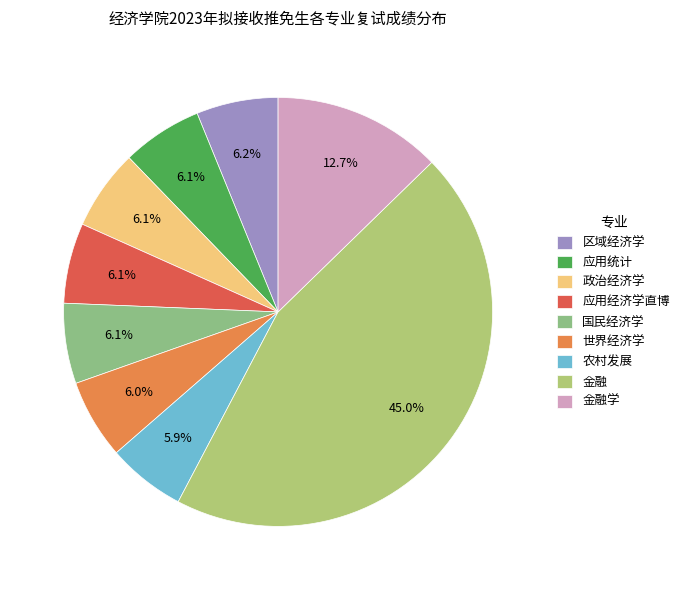

What is the smallest slice in the pie chart?

农村发展